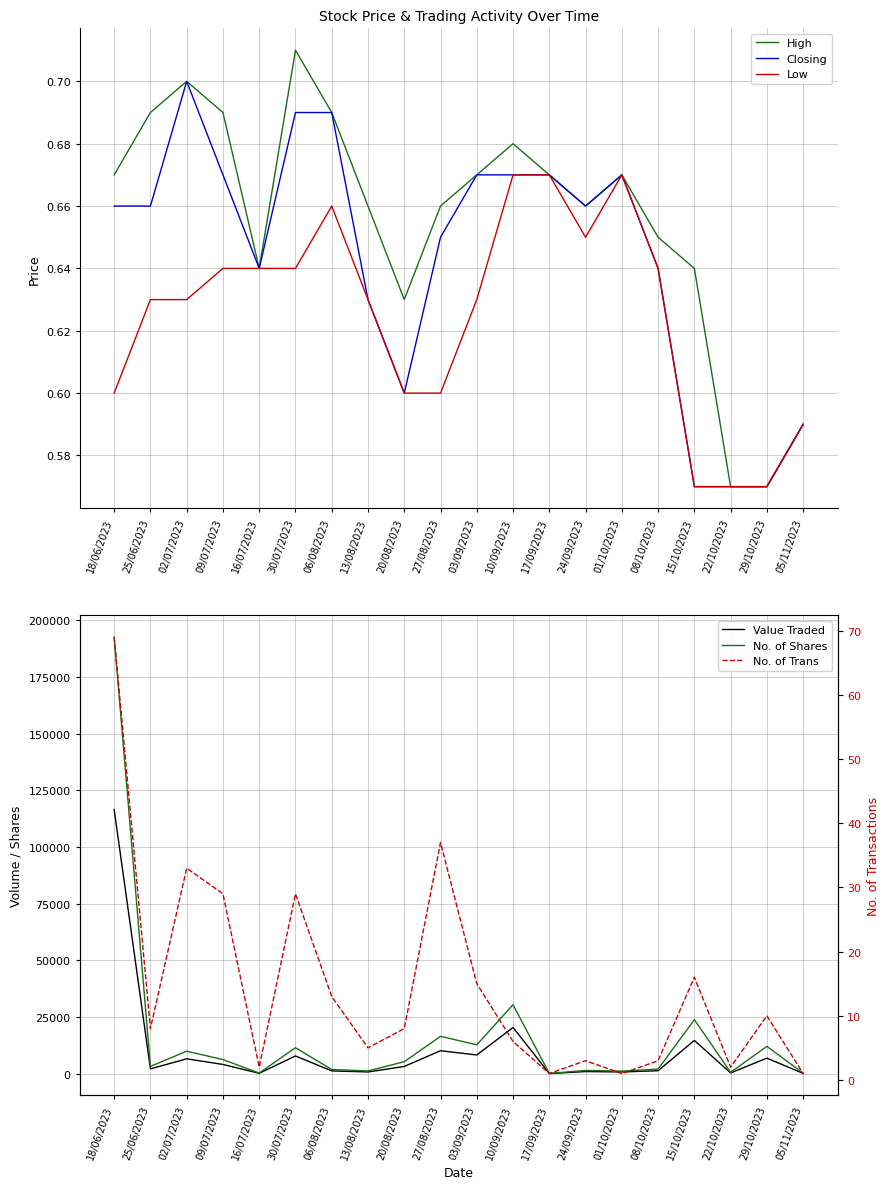

Which has a higher value, 03/09/2023 or 06/08/2023?

06/08/2023